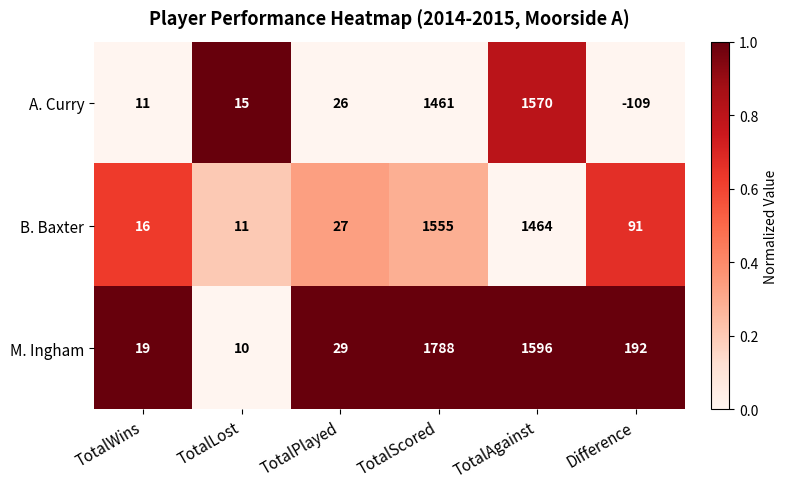

Which series has the largest total across all categories?

M. Ingham